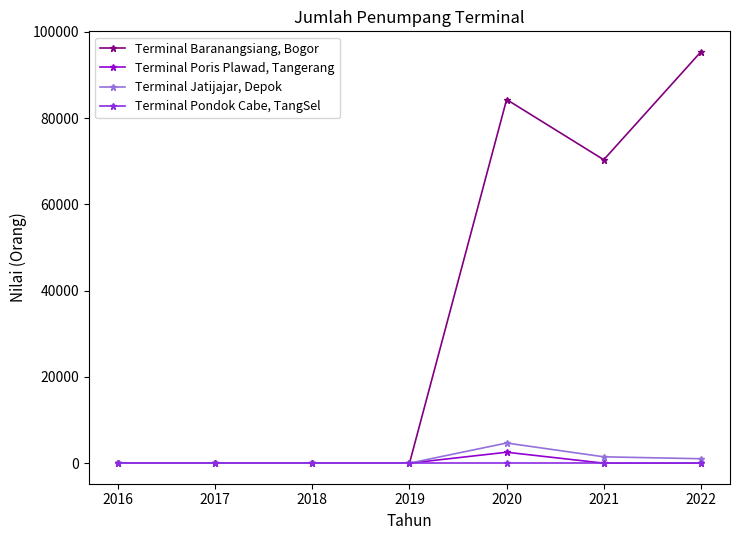

What is the value of the Terminal Jatijajar, Depok point at the 7th from the left?

1025